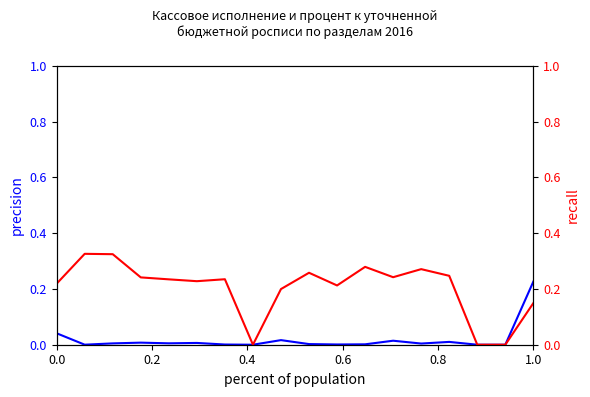

Count the Процент исполнения values in the range 0 to 1.

18